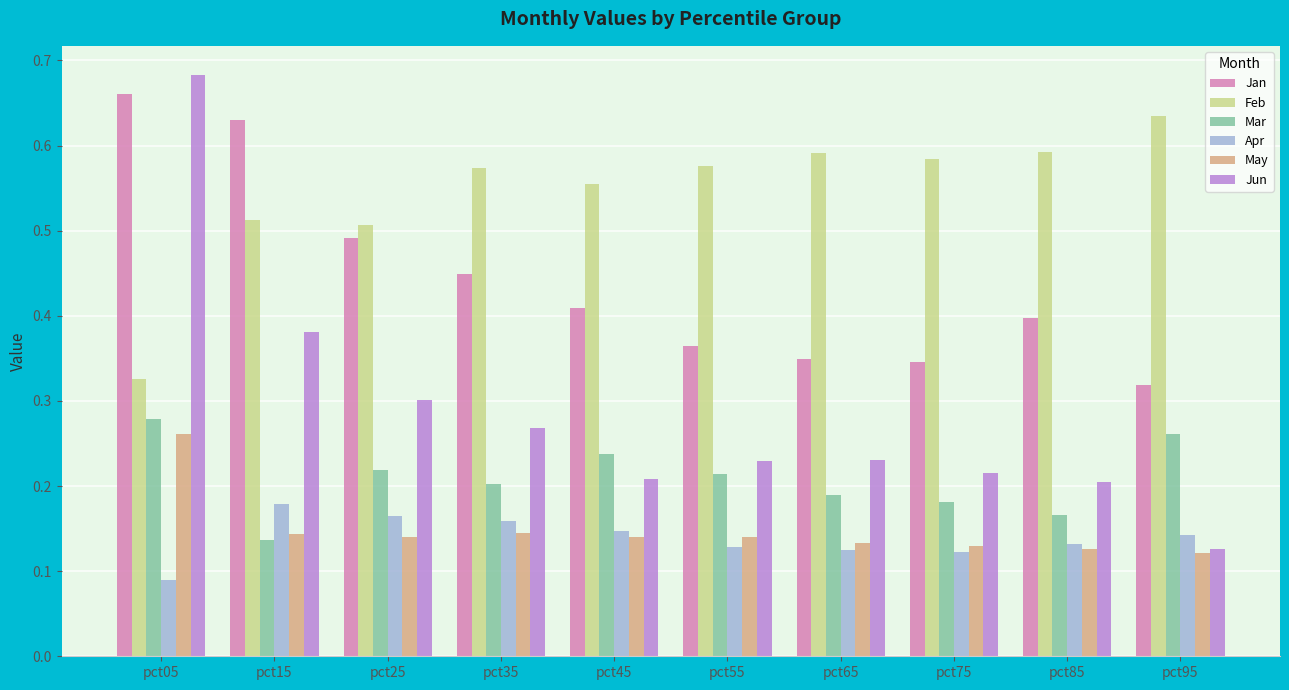

True or false: Feb has a value of 0.3 at pct15.

False